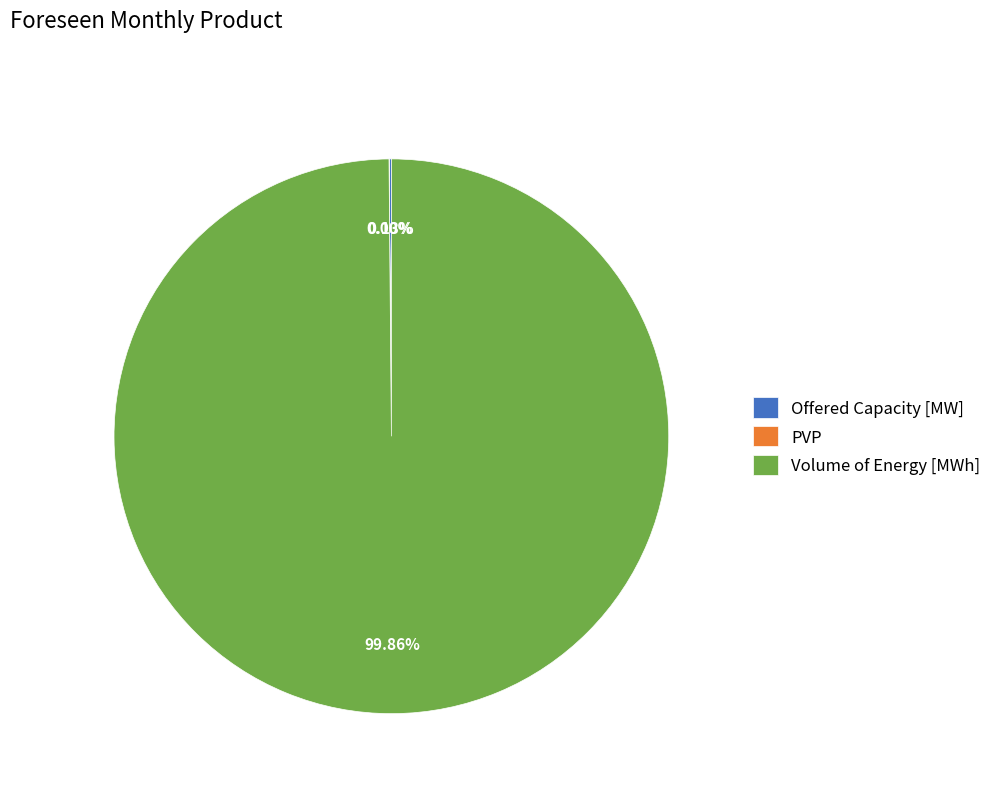

Which slice is the largest?

Volume of Energy [MWh]